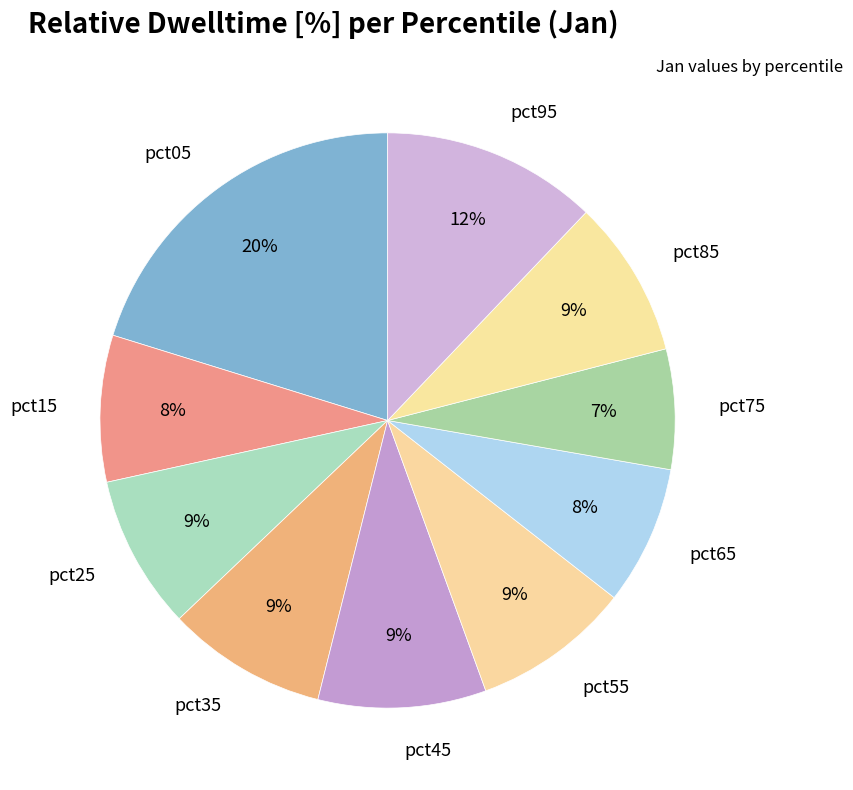

What is the largest slice in the pie chart?

pct05